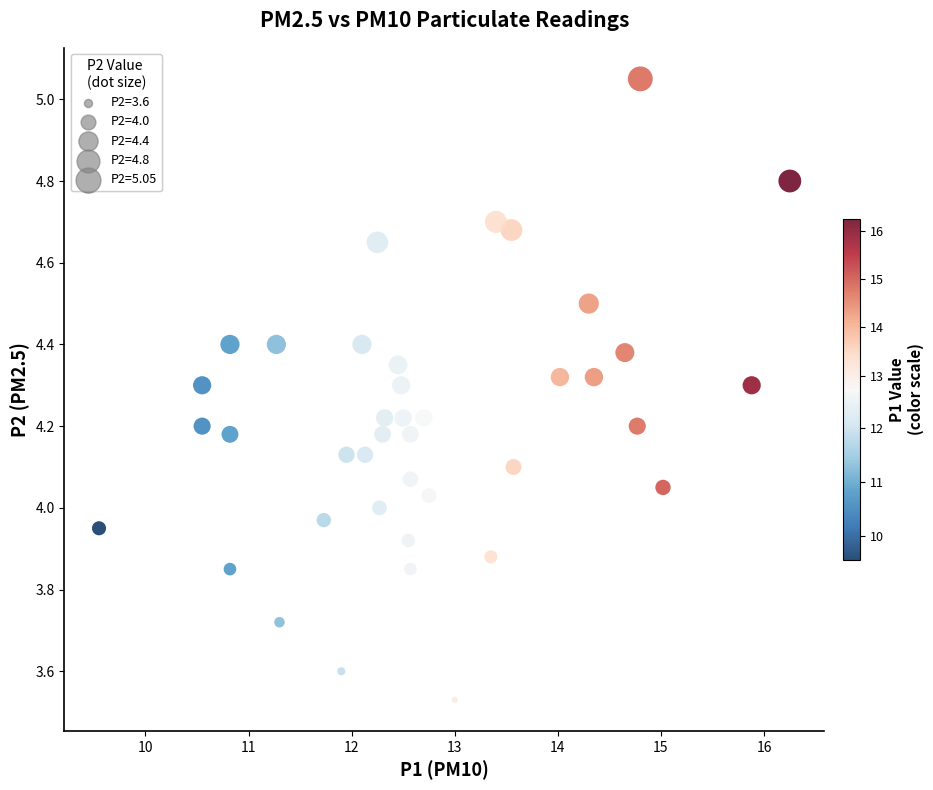

What is the range of X values (max minus min)?

6.7